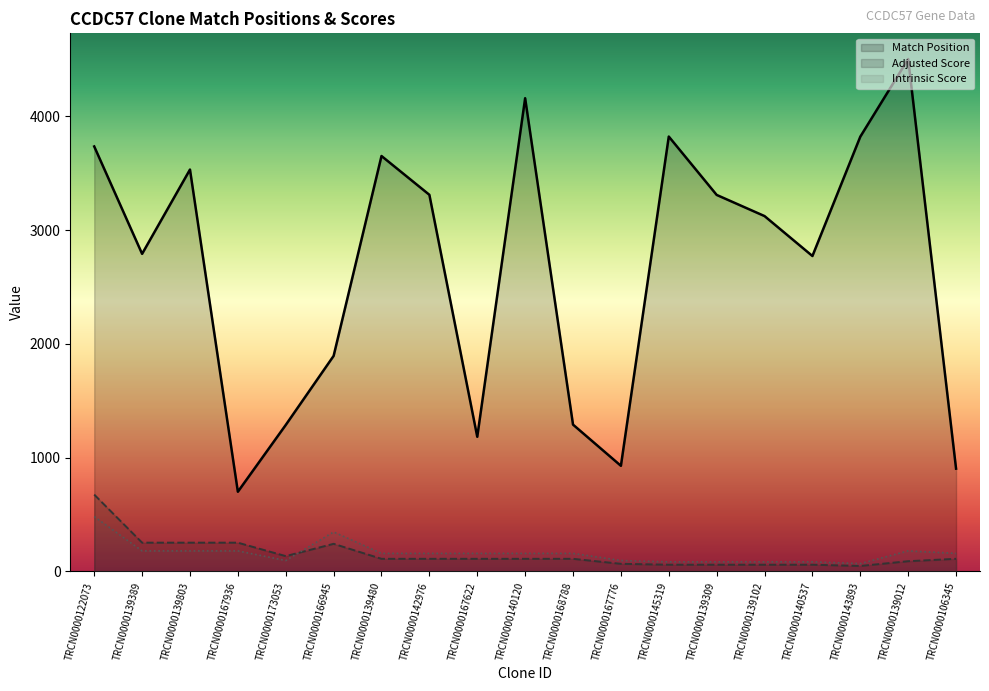

Rank the series by their maximum value, from highest to lowest.

Match Position, Adjusted Score, Intrinsic Score